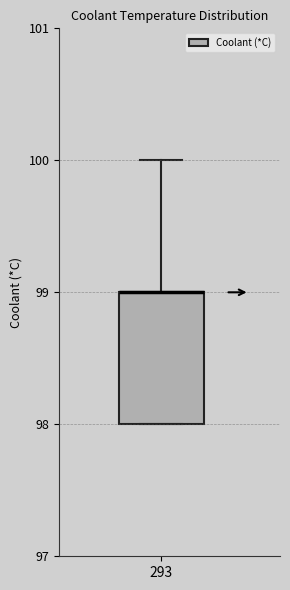

Transcribe this box plot: give where the median line is, the range the box spans, and where the two whiskers end, as read against the y-axis. The values are not printed on the chart, so give them approximately, as read against the axis.

median 99 (drawn on the box's upper edge), box 98 to 99, whiskers 98 to 100